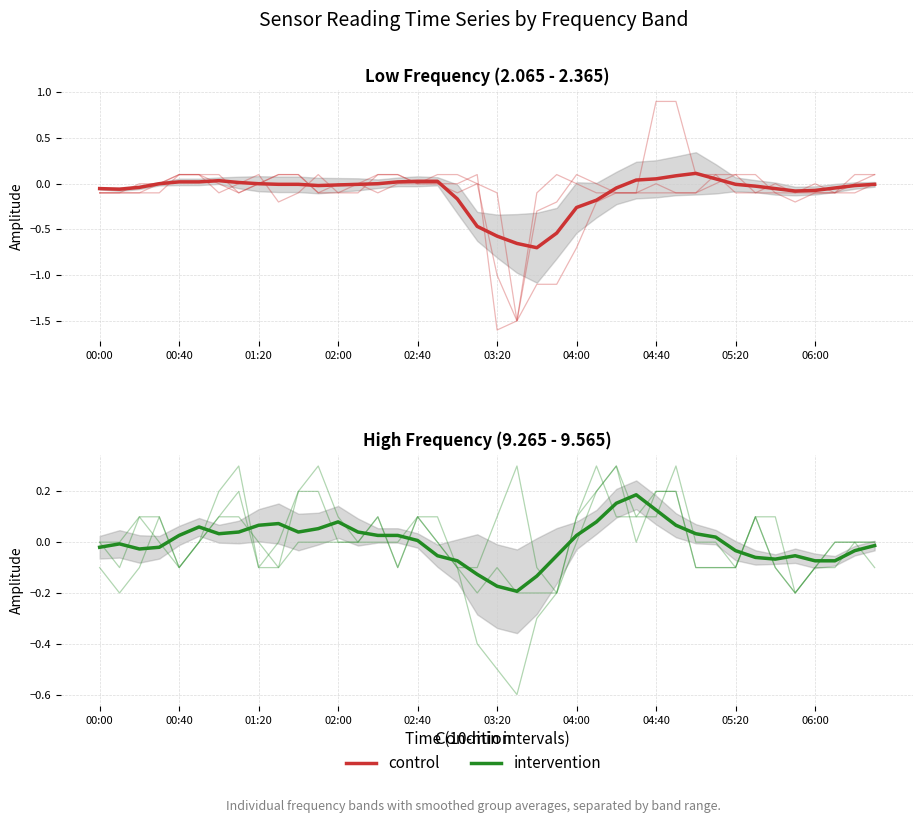

Which series has the widest spread of values?

control